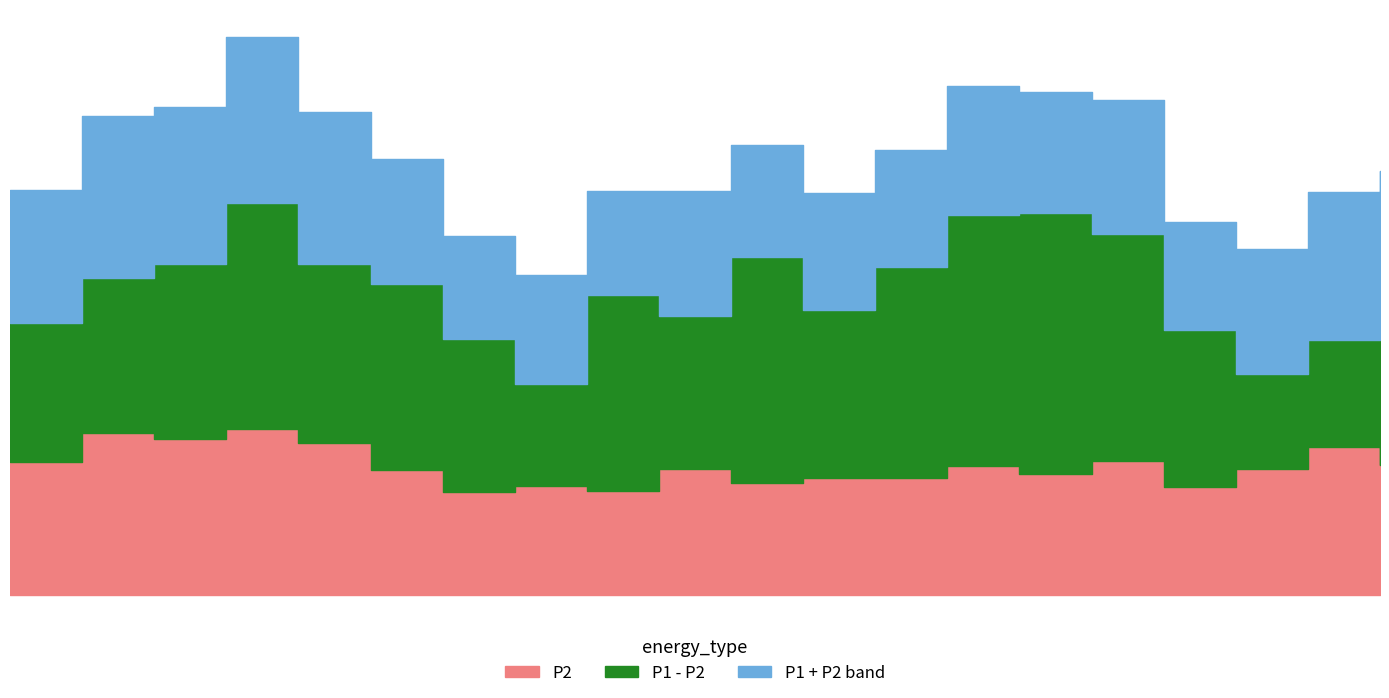

What is the value of the P2 point at the 4th from the left?

8.2